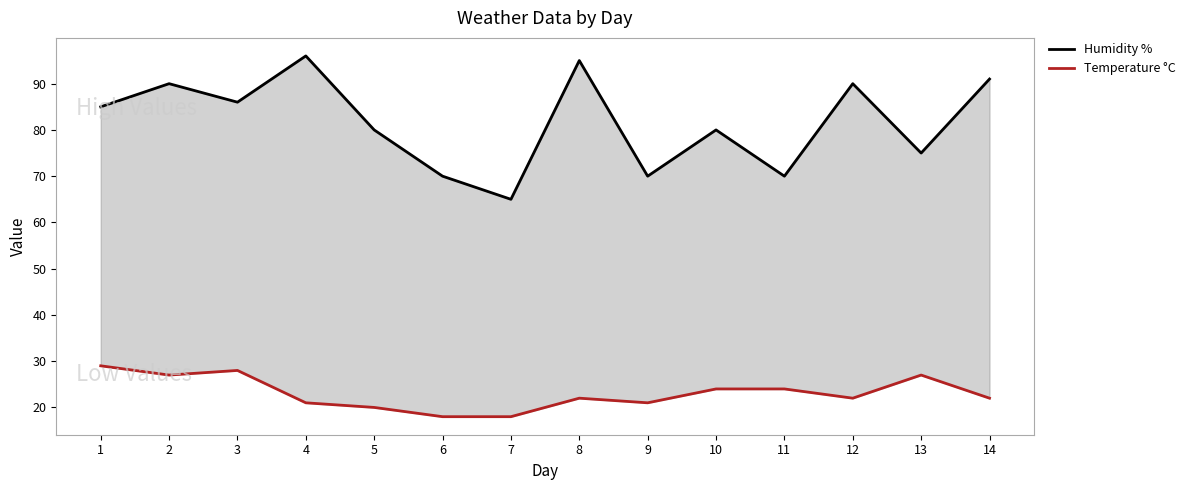

What is the spread (max minus min) of values at 7?

47